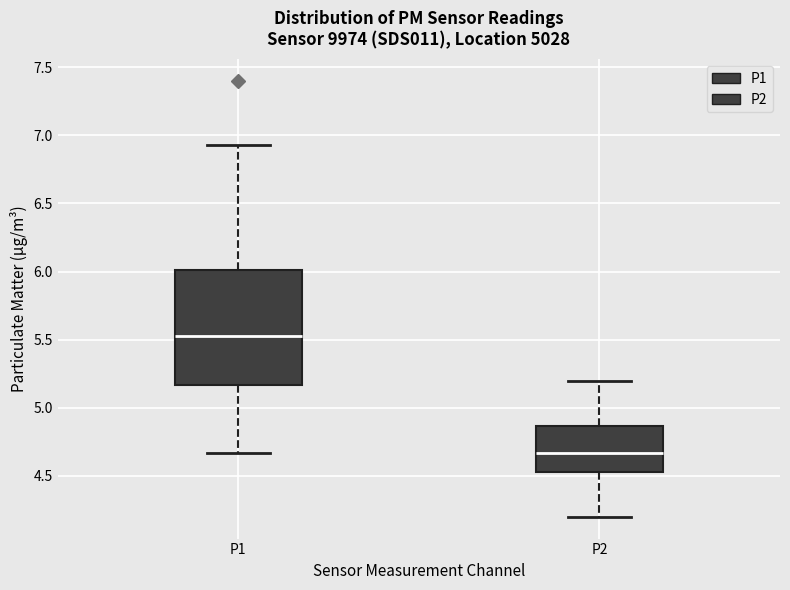

Comparing the boxes themselves (not the whiskers), which one is the tallest?

P1